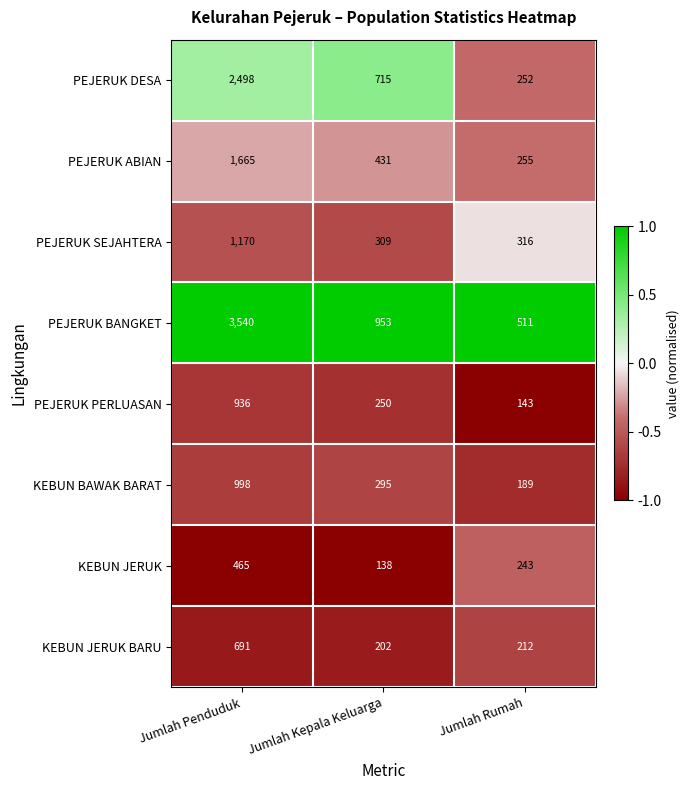

At which category is the sum across all series the highest?

Jumlah Penduduk